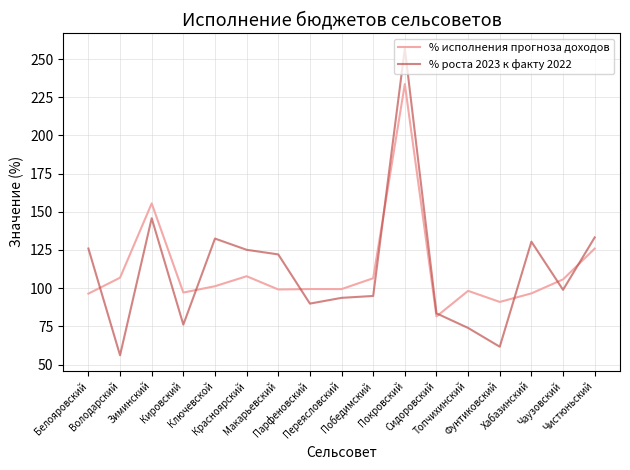

Which series has the largest range (max minus min)?

% роста 2023 к факту 2022